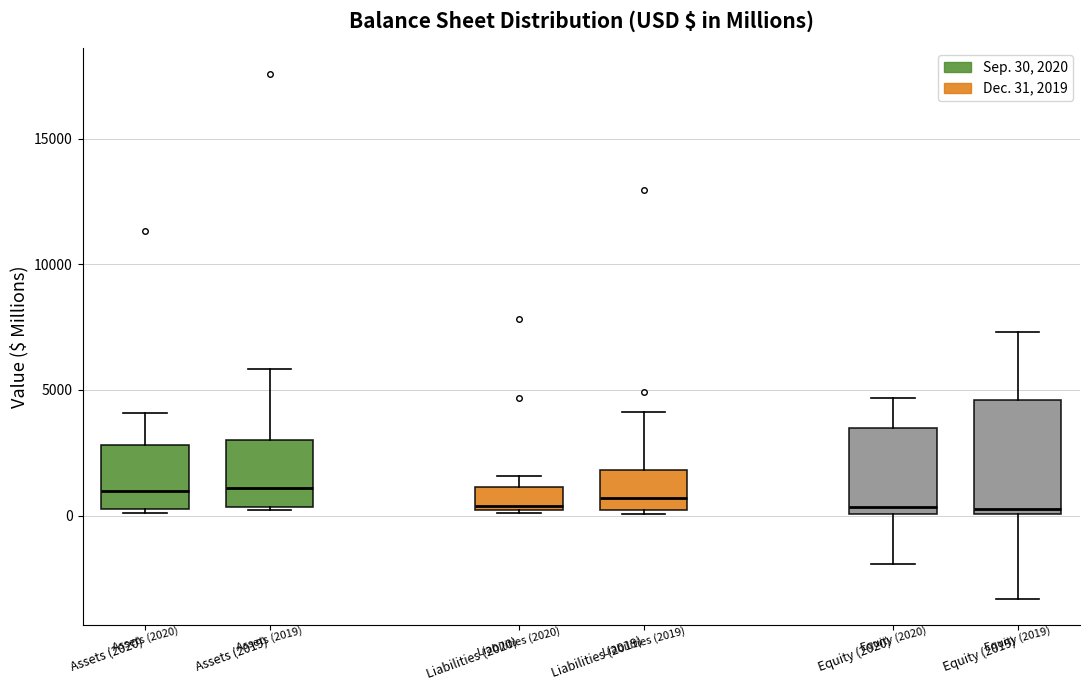

Comparing the boxes themselves (not the whiskers), which one is the tallest?

Equity (2019)